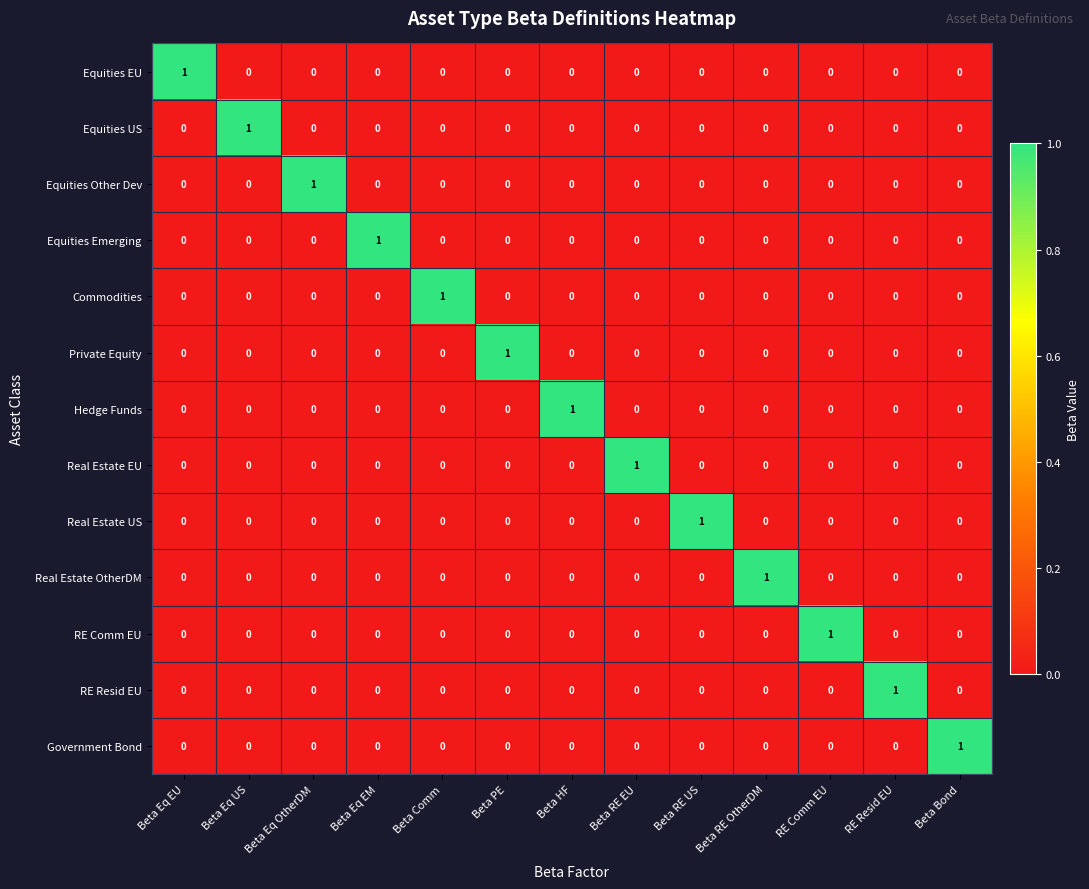

At how many categories does at least one series exceed 0?

13